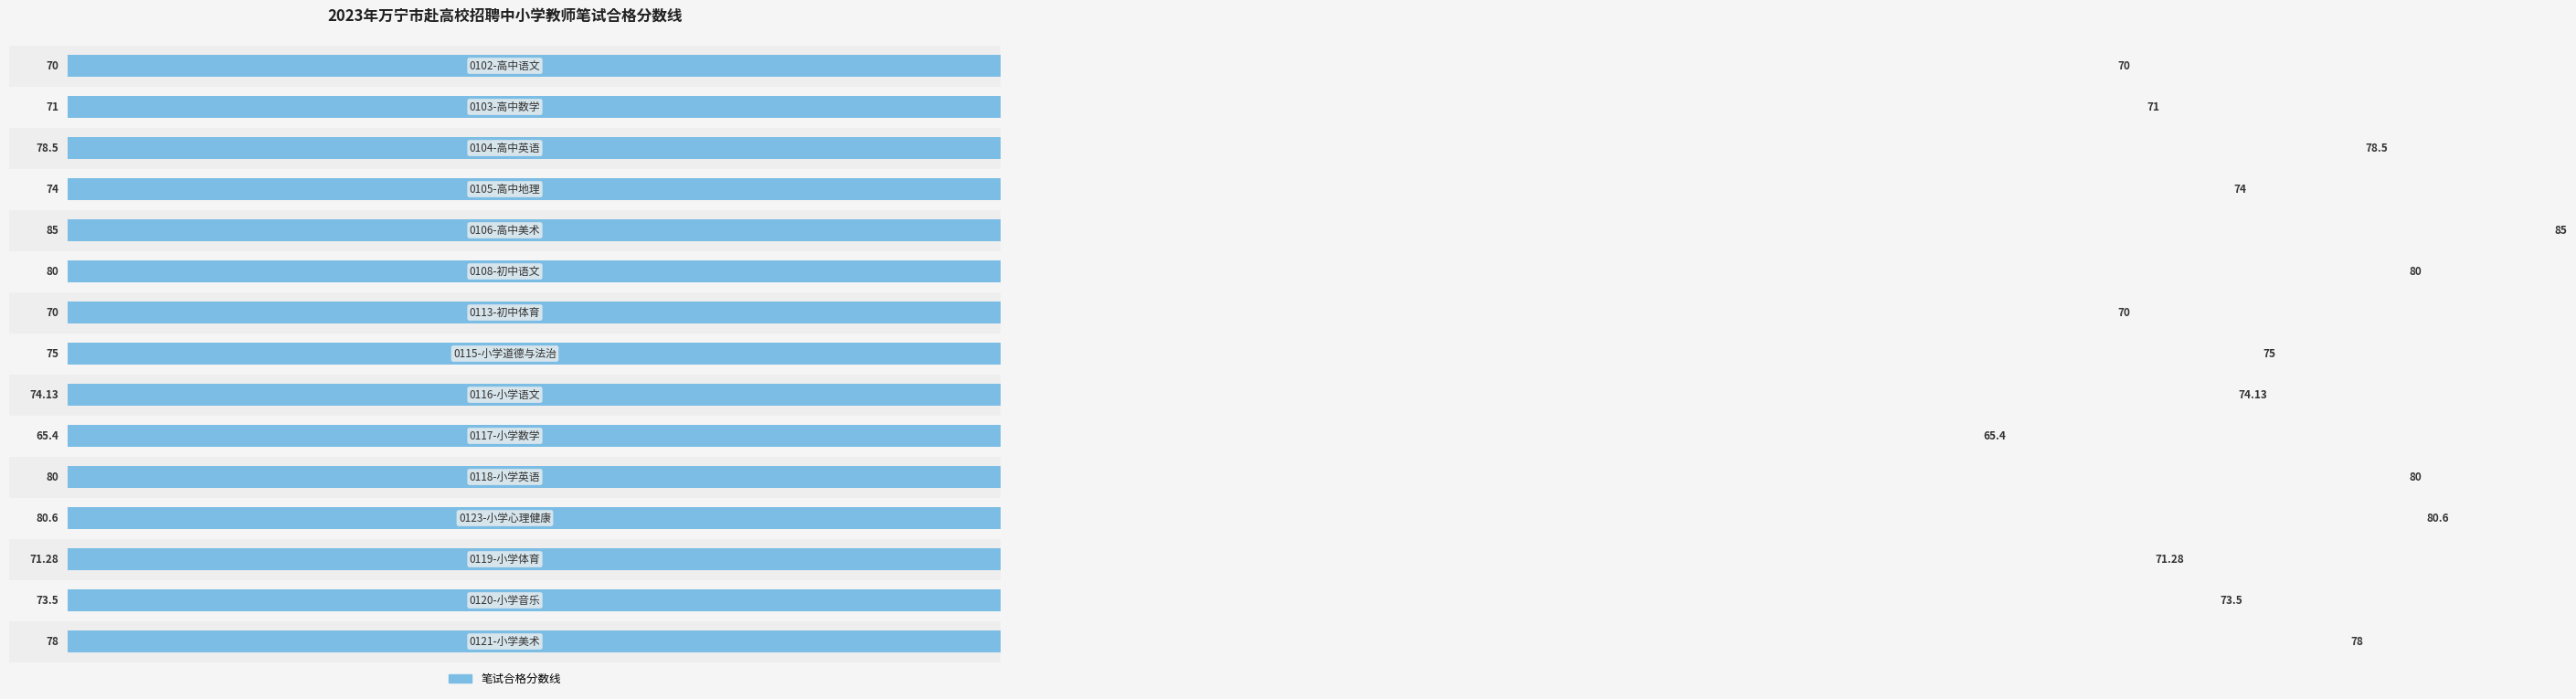

Is it true that the value at 14 is 31.5?

False